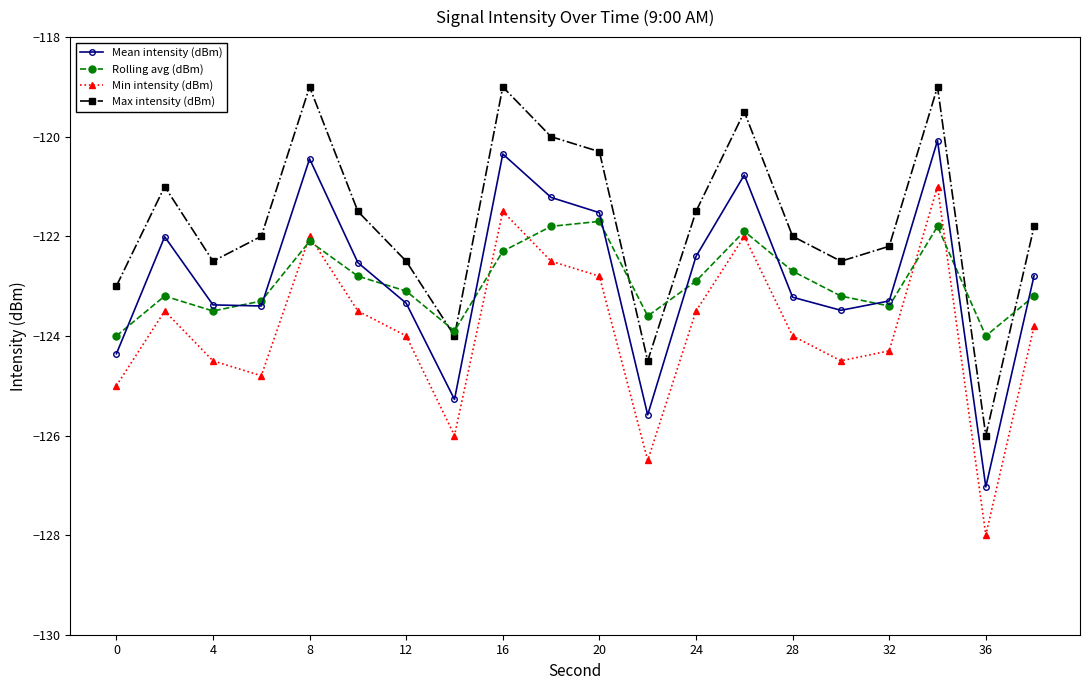

What is the highest value of the Rolling avg (dBm) series?

-121.7